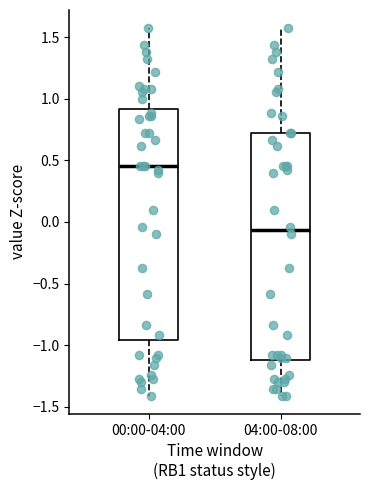

Which box's median line is the highest?

00:00-04:00